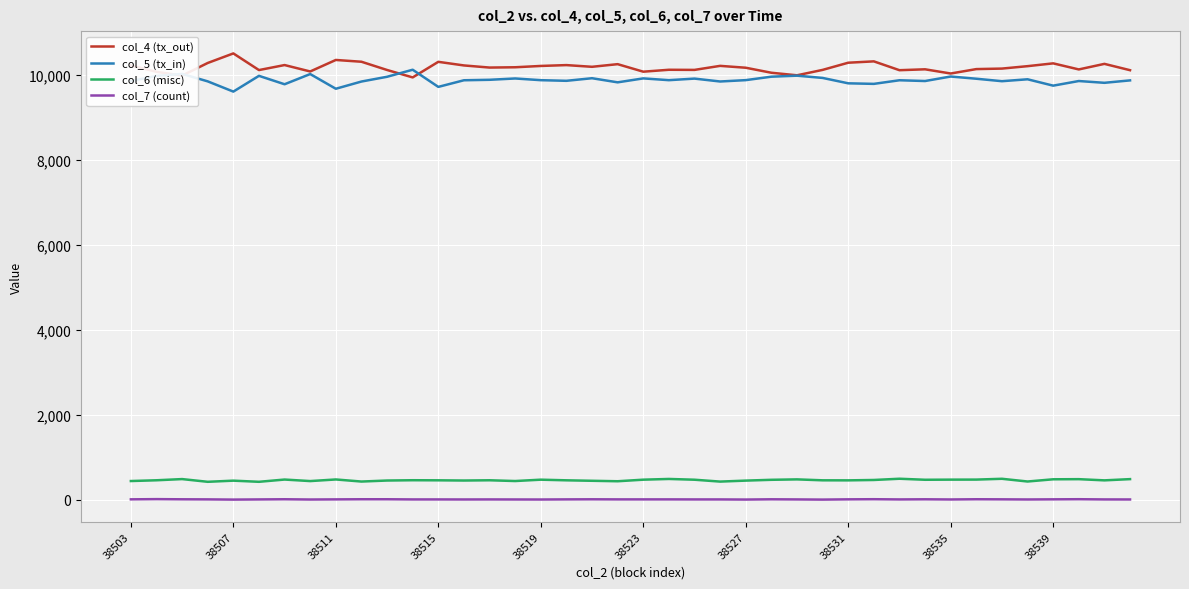

What is the greatest value displayed?

10508